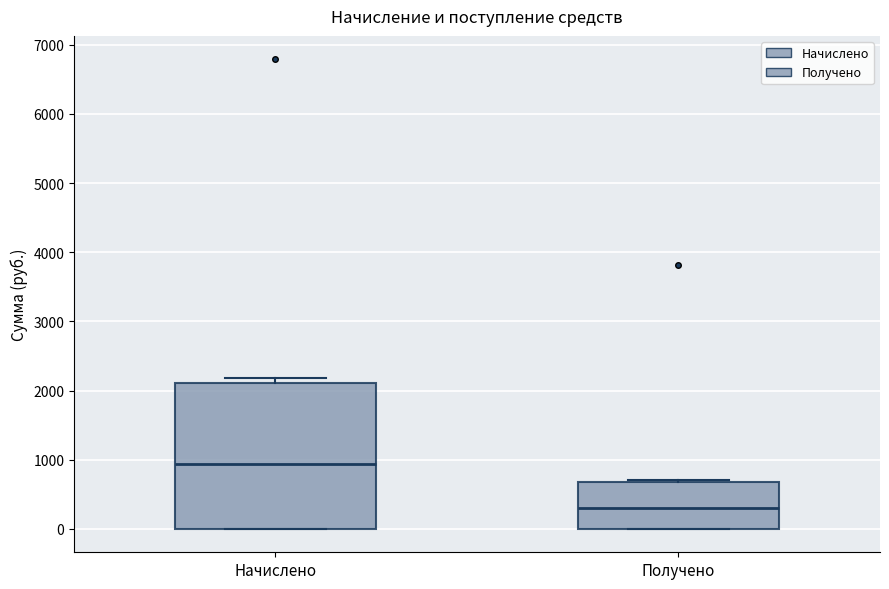

Which box has the highest median line?

Начислено